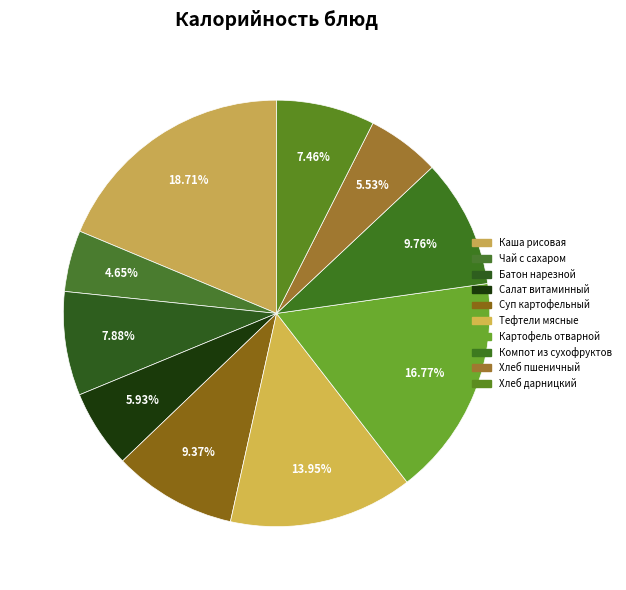

Which slice is the largest?

Каша рисовая